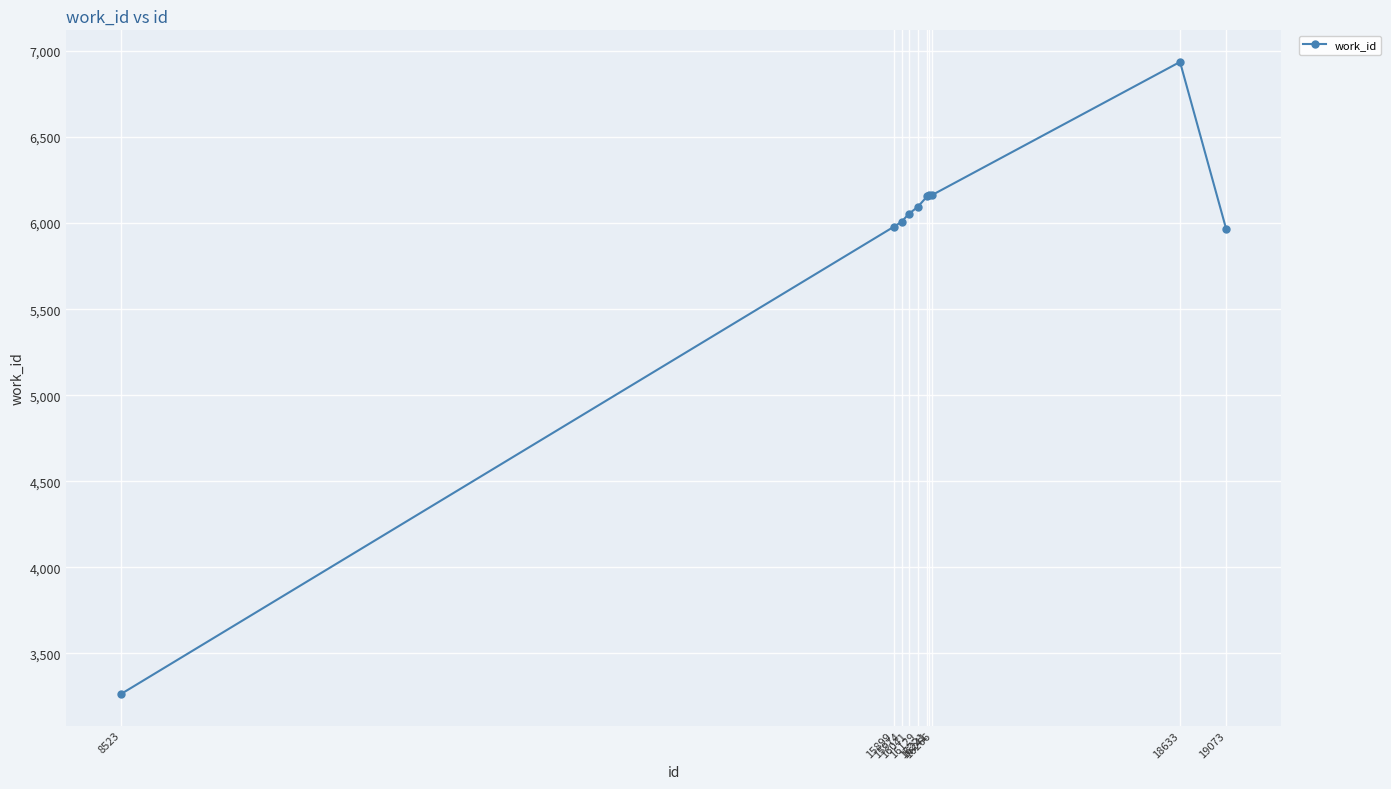

How many series are shown in this chart?

1